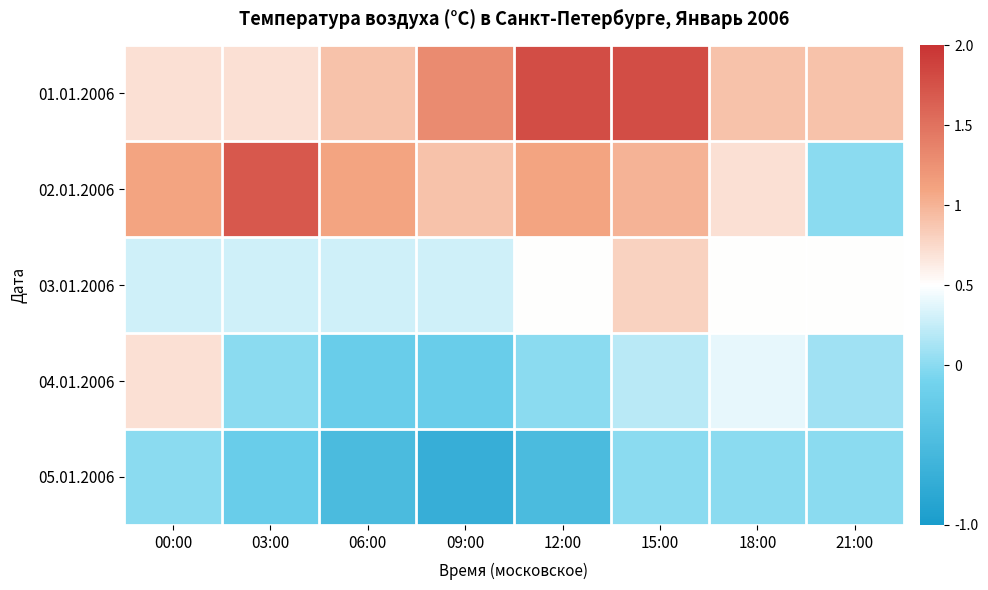

How many categories are shown in the chart?

8